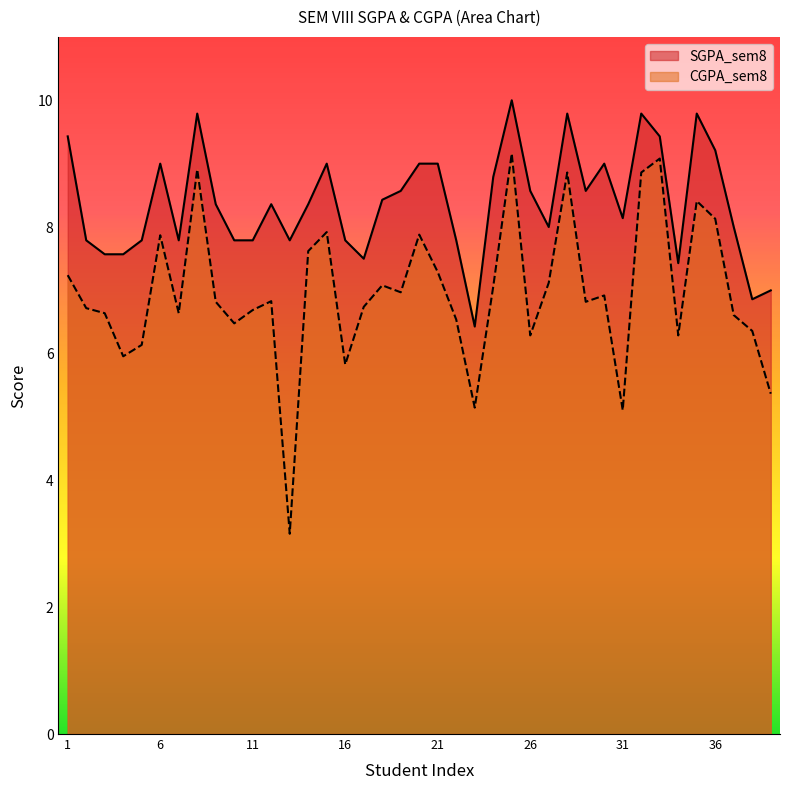

What are all the series names shown in the legend?

SGPA_sem8, CGPA_sem8